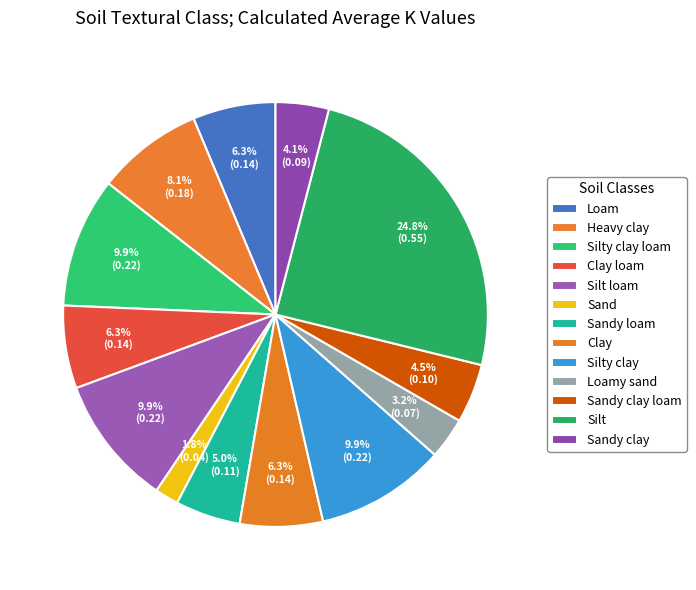

How many segments does this pie chart have?

13